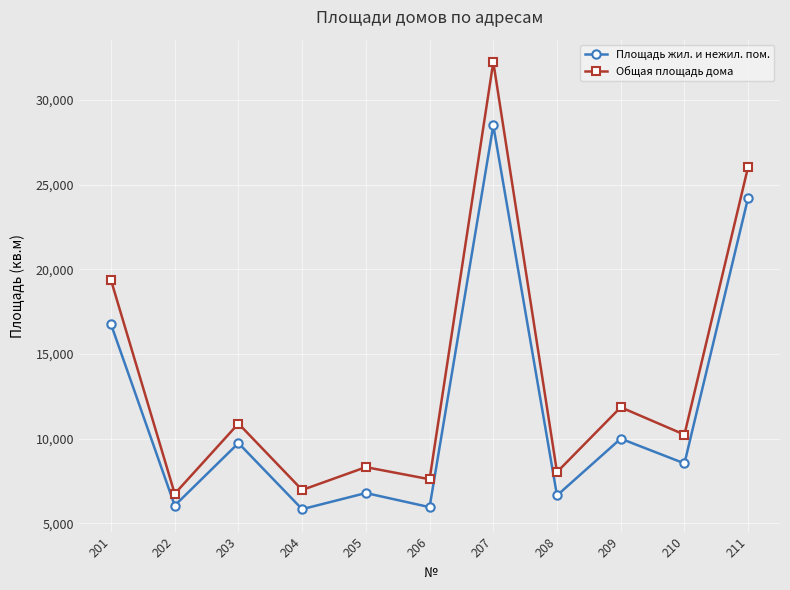

Which label corresponds to the largest value in the chart?

207